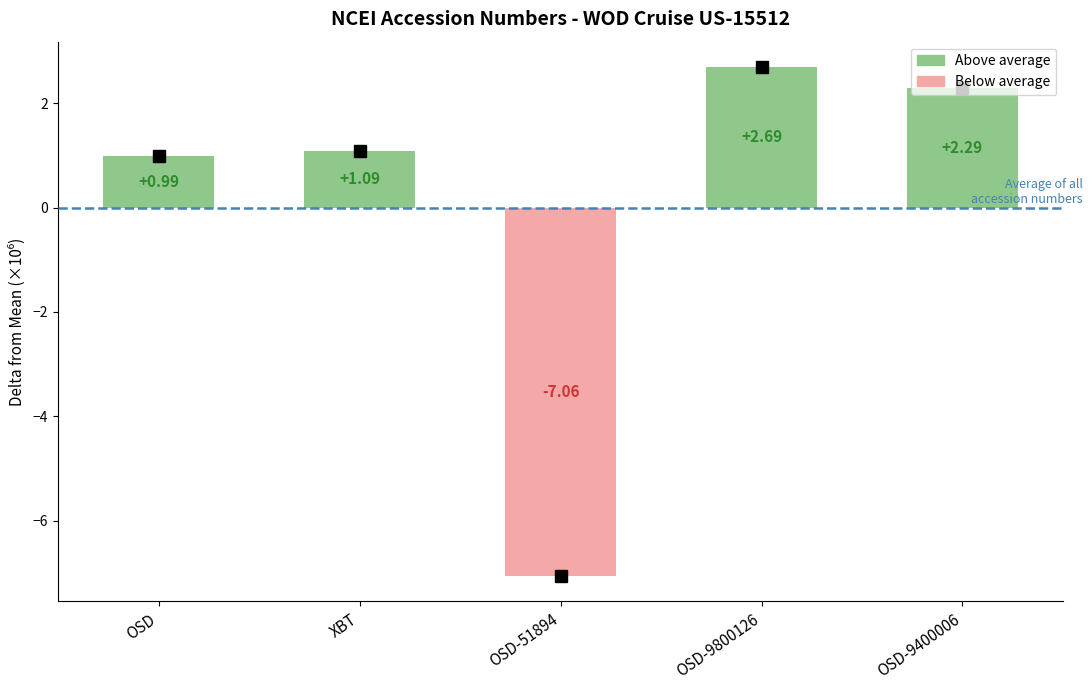

Where does the data first go above 1?

XBT